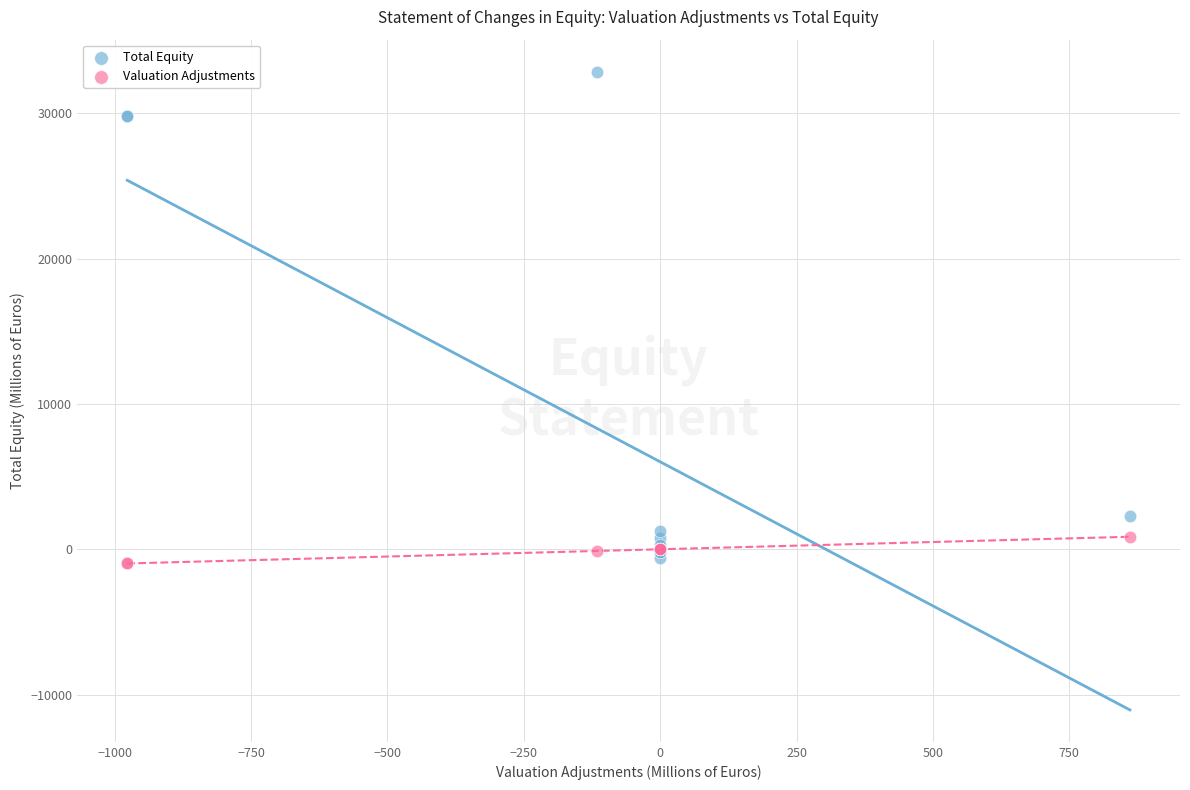

Which series contains the highest Y value?

Total Equity